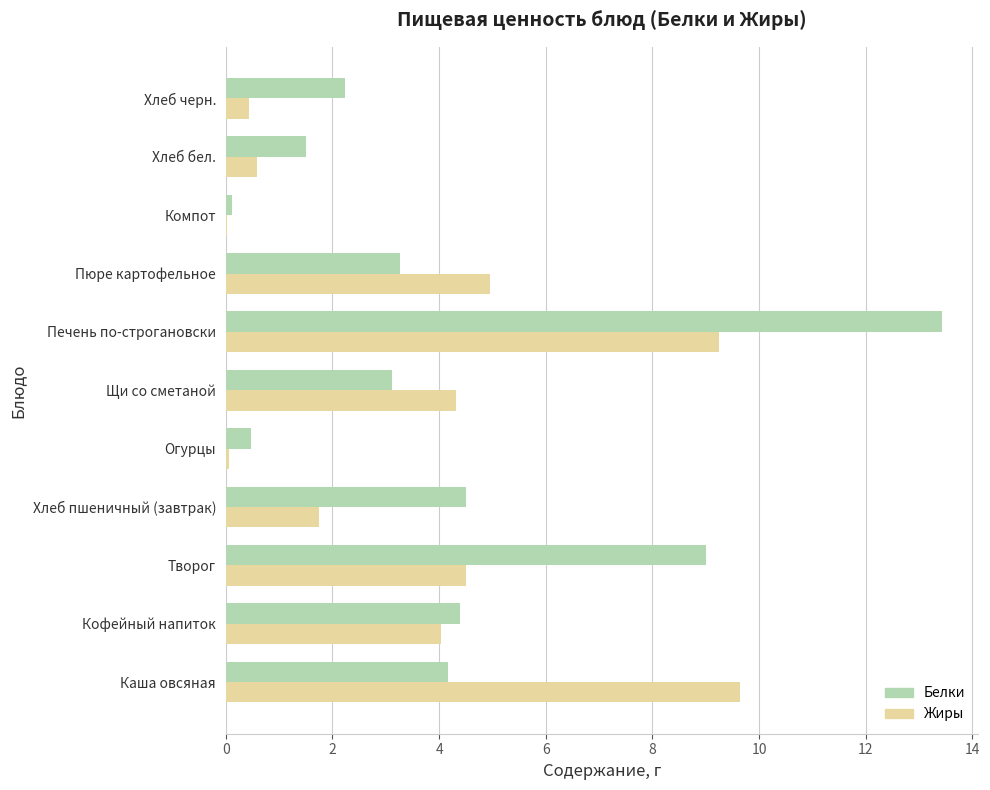

Between Огурцы and Пюре картофельное, which series saw the biggest shift?

Жиры